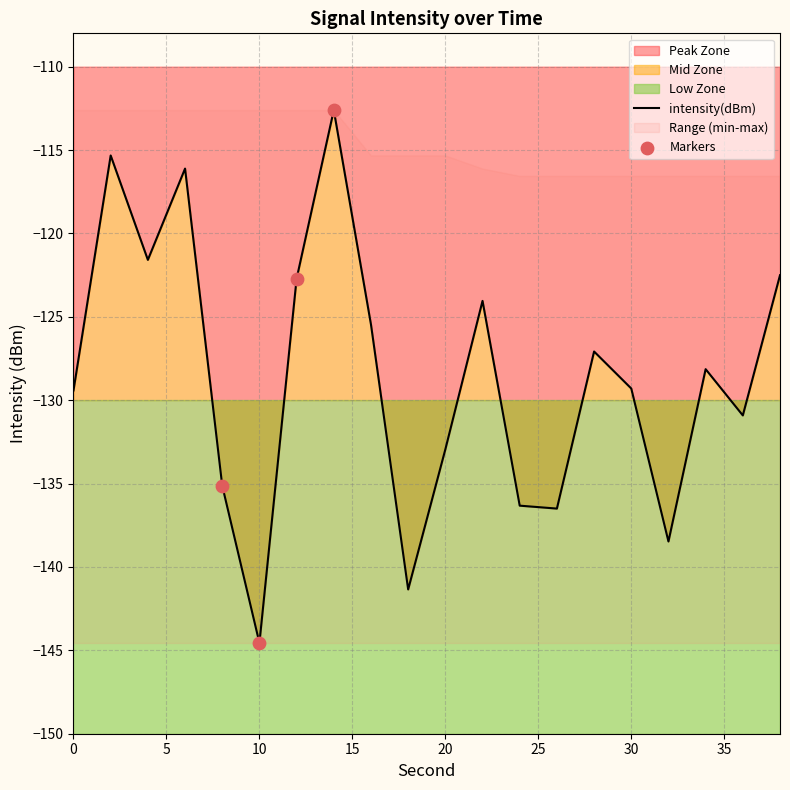

The intensity(dBm) series shows -33.0 at 10. True or false?

False